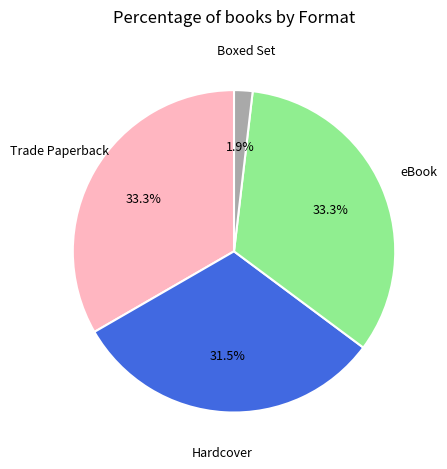

Is there a majority slice in this chart?

No